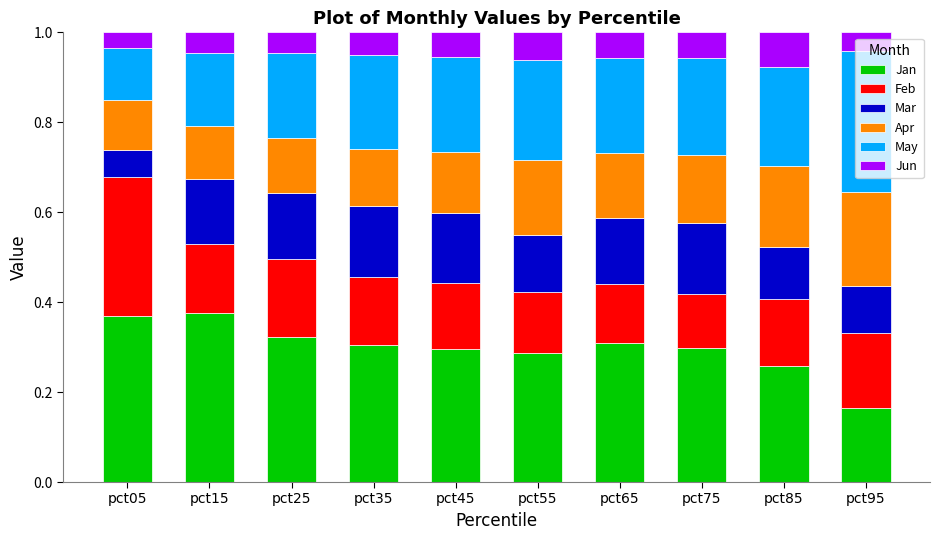

How many Jan values are between 0 and 1?

10